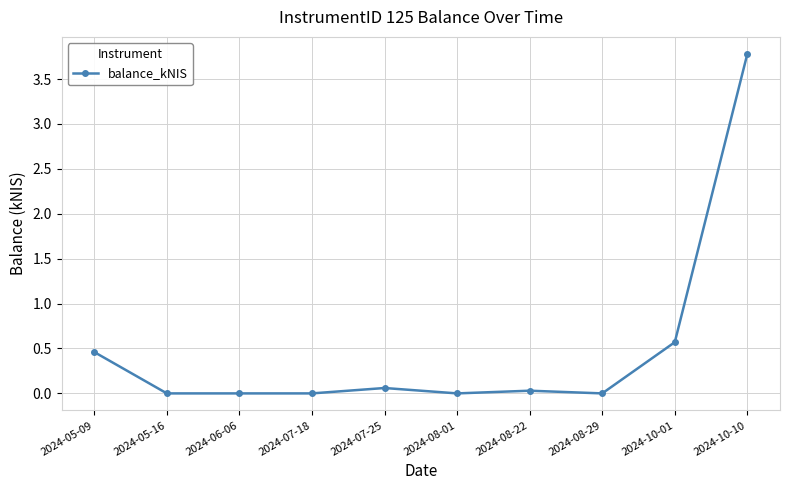

What is the change in value from 2024-07-18 to 2024-10-10?

+3.8